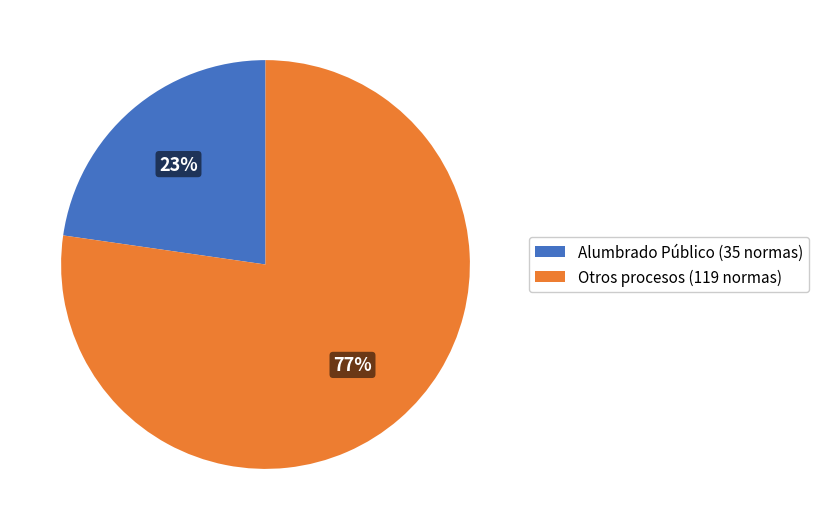

How many segments does this pie chart have?

2